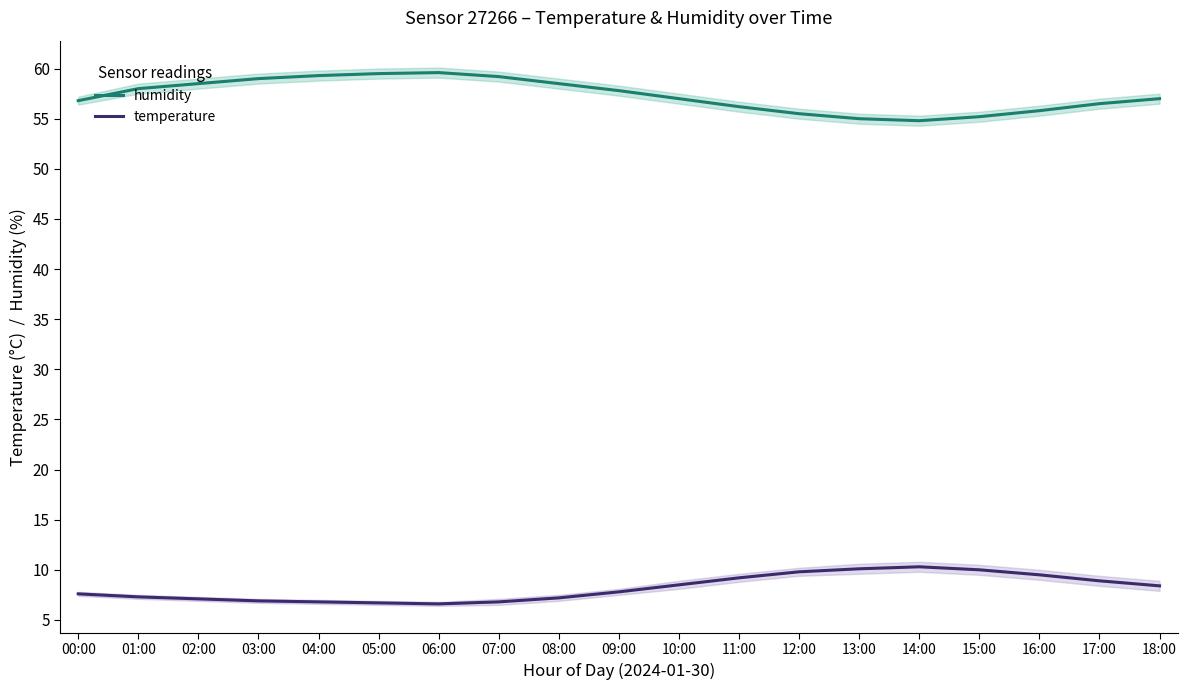

What are all the series names shown in the legend?

humidity, temperature